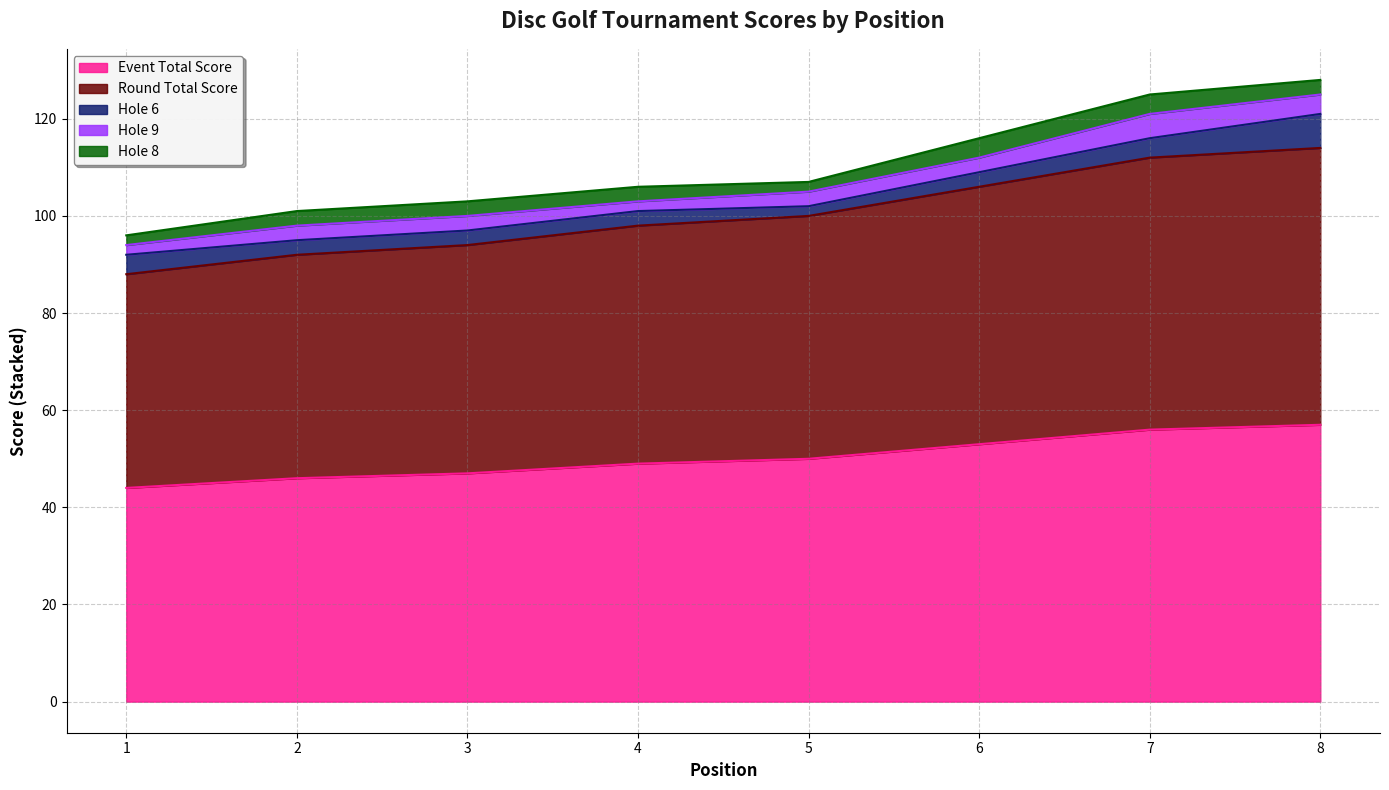

What is the average value of the event_total_score series?

50